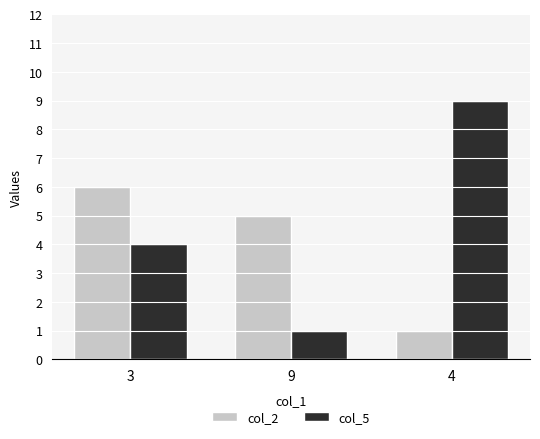

Which series has the largest total across all categories?

col_5